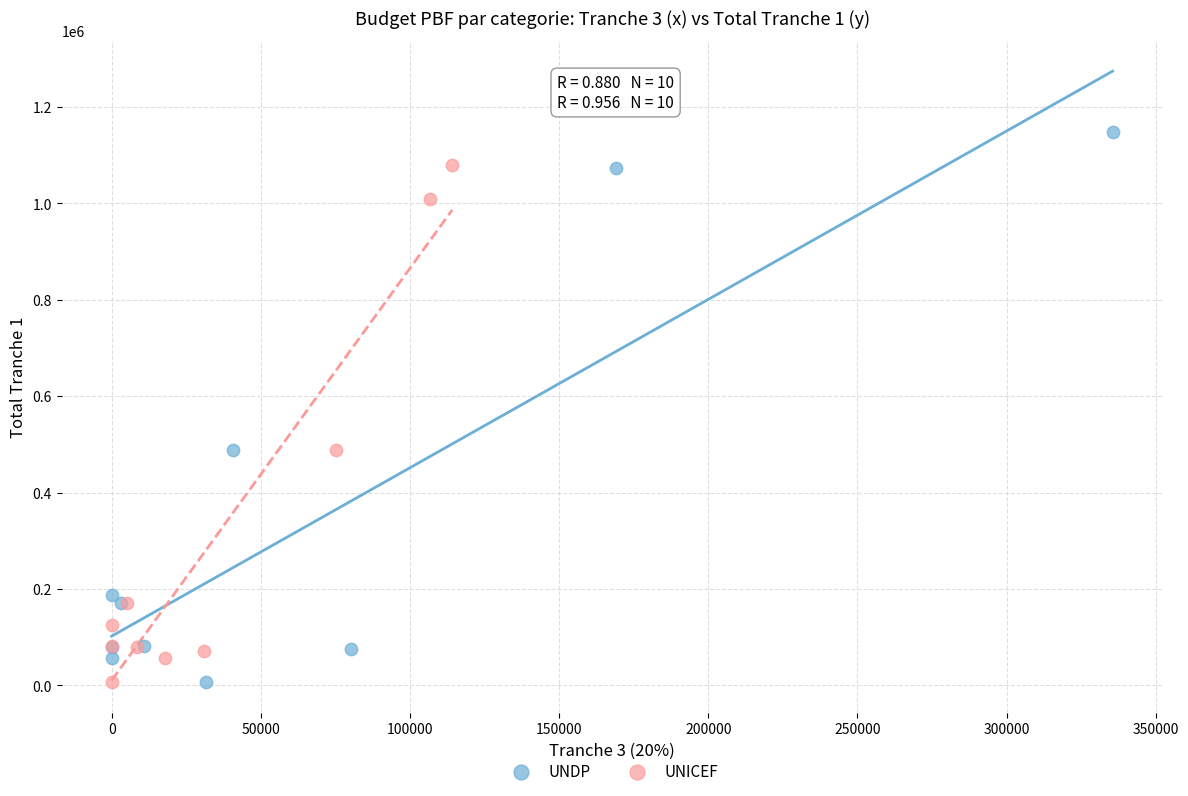

Which series has the largest Y range (max minus min)?

UNDP